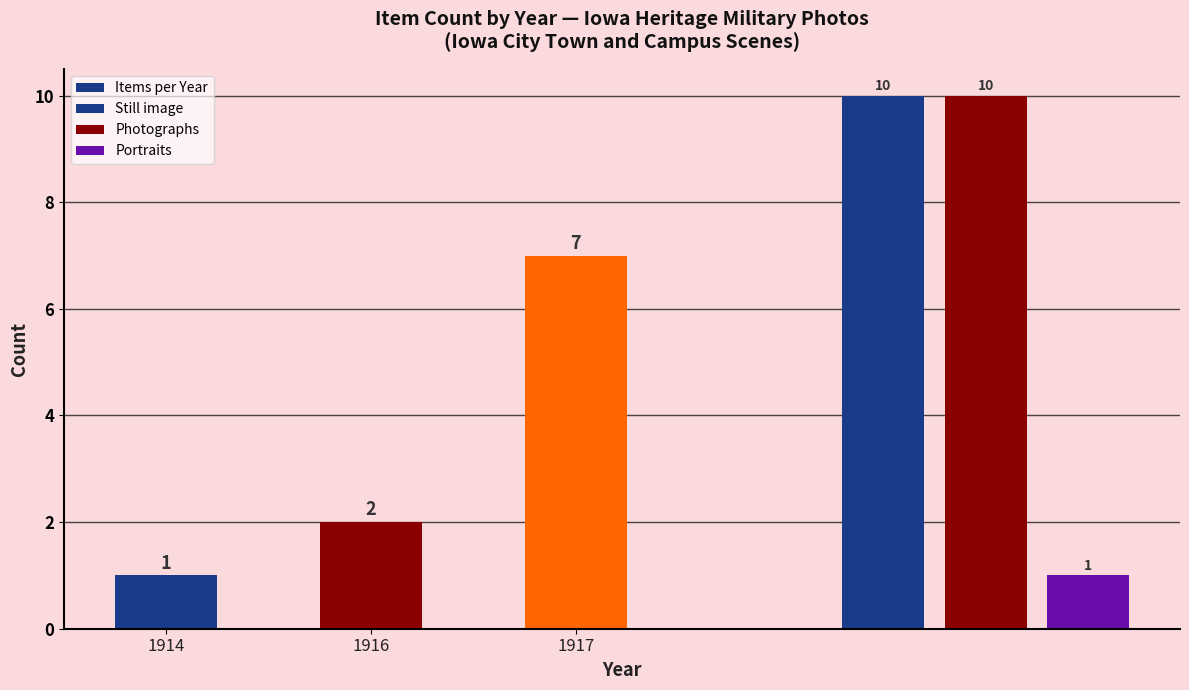

How many values are between 1 and 7?

3